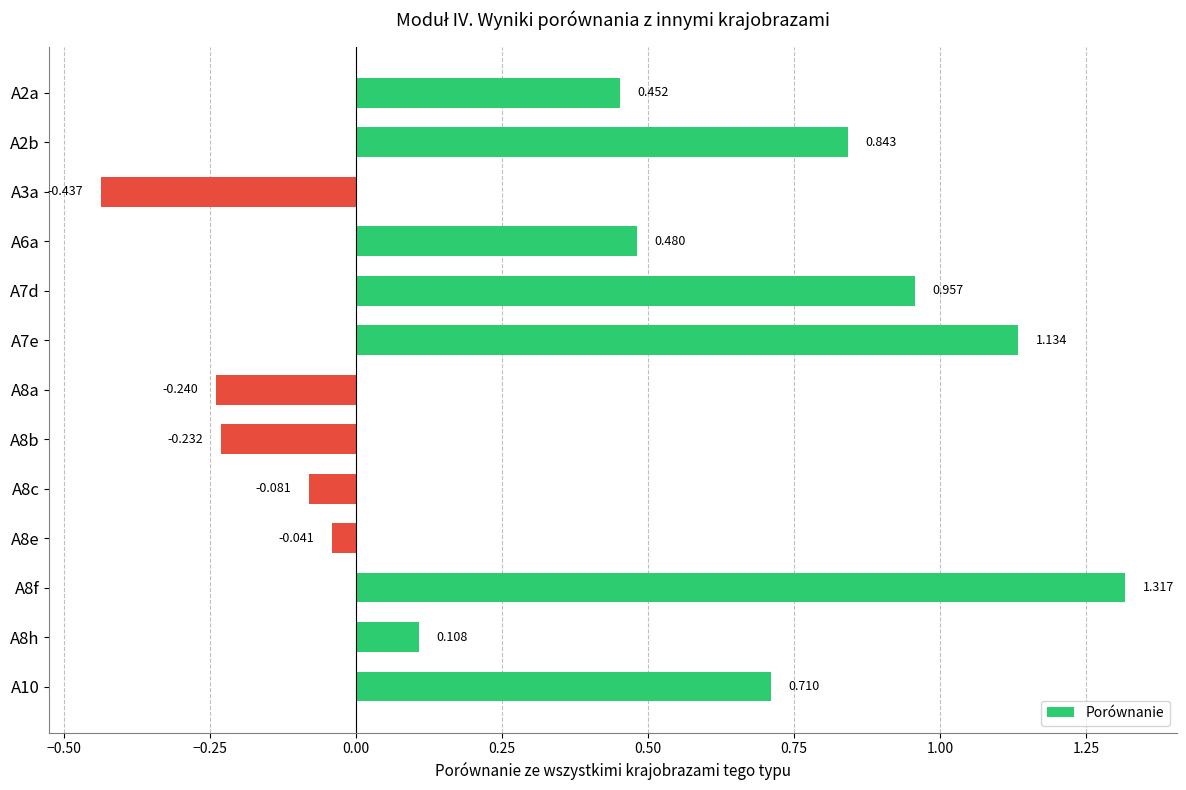

Where is the data nearest to the value 0?

A8e